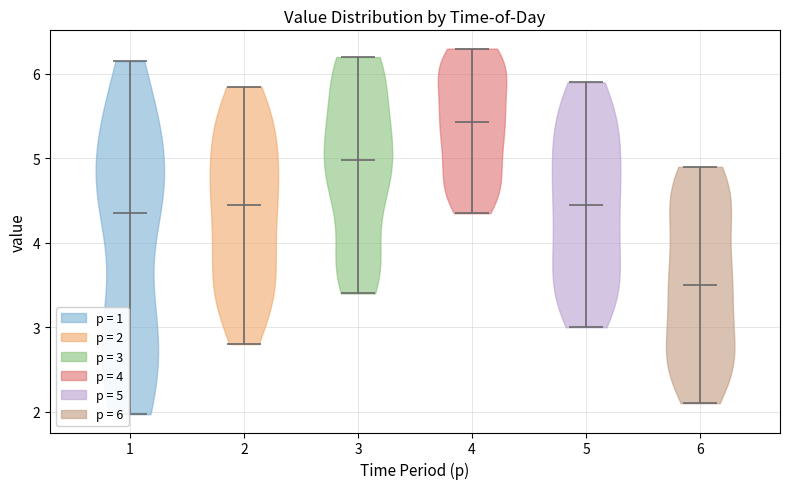

What is the highest point the violin at x = 6 reaches on the y-axis? The values are not printed on the chart, so give them approximately, as read against the axis.

4.9